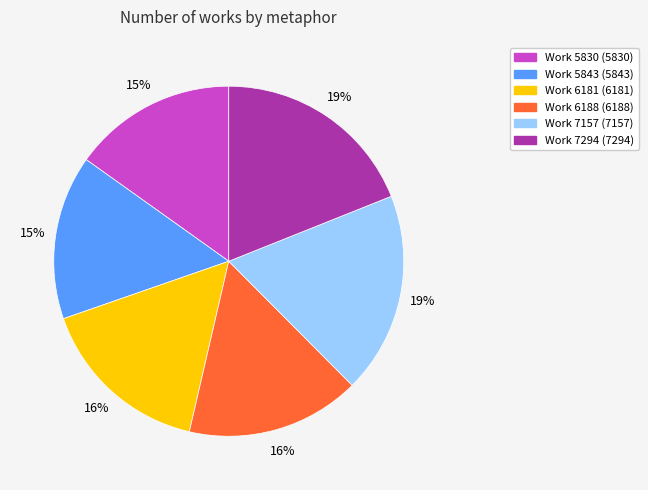

To the nearest percent, what is the average slice percentage?

17%